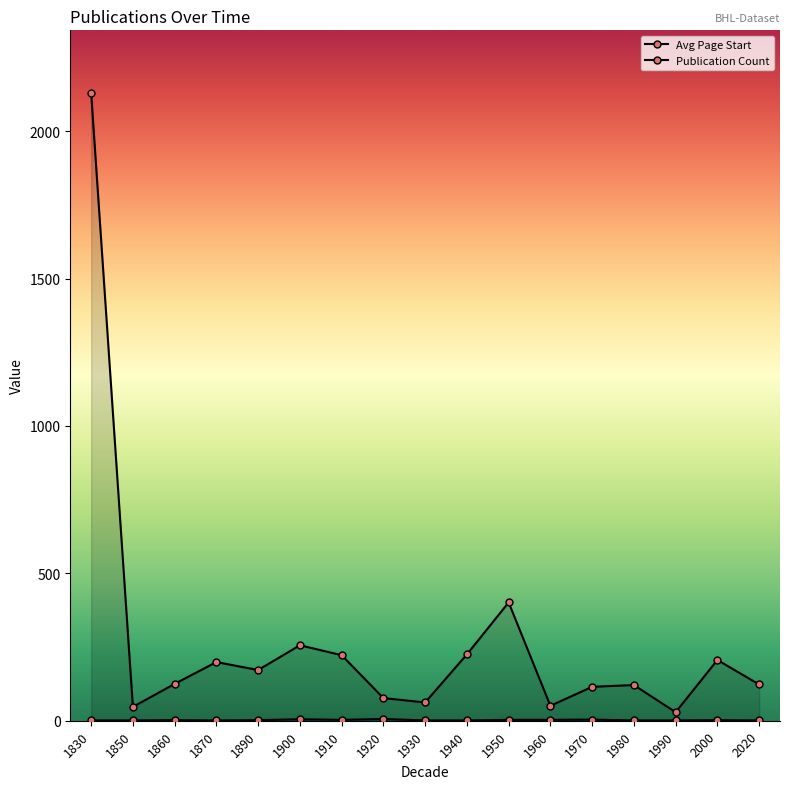

Count the number of data series in this chart.

2